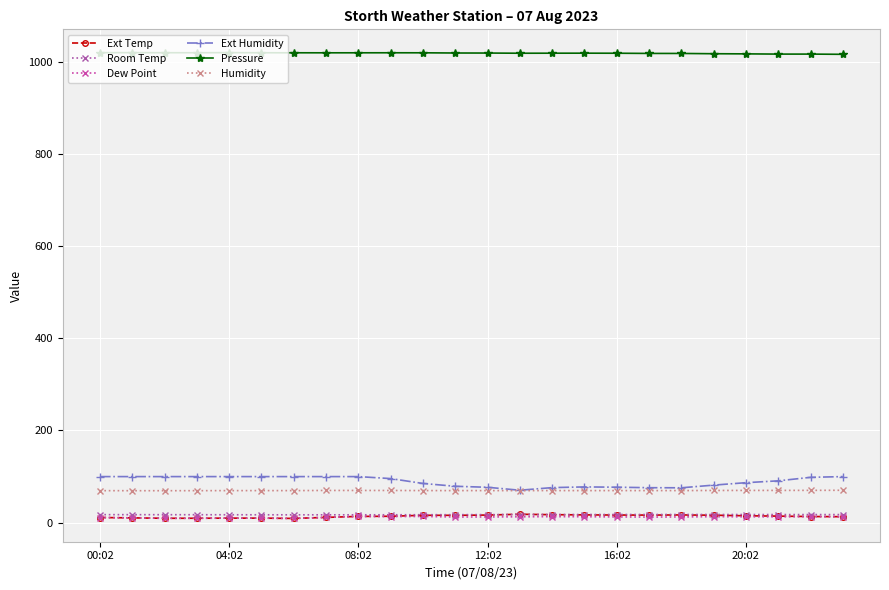

Reading left to right, list all the values displayed in this chart.

Ext Temp: 11.1	10.3	9.4	9.5	9.8	9.8	9.1	11.4	13.5	13.8	15.9	15.9	16.4	18.2	17.2	16.8	16.5	16.4	16.7	16.1	14.9	14.1	13.2	12.9
Room Temp: 17.3	17.3	17.2	17.1	17.1	17.0	16.9	16.9	17.0	17.0	17.2	17.2	17.4	17.5	17.5	17.6	17.6	17.6	17.6	17.6	17.5	17.5	17.5	17.4
Dew Point: 11.1	10.3	9.4	9.5	9.7	9.7	9.1	11.4	13.5	13.1	13.4	12.2	12.3	12.7	13.0	12.8	12.4	12.1	12.4	12.9	12.7	12.6	13.0	12.9
Ext Humidity: 99.9	99.9	99.9	99.9	99.9	99.9	99.9	99.9	99.9	95.6	85.0	78.9	76.7	70.3	76.0	77.5	76.9	75.8	75.6	81.4	86.7	90.7	98.3	99.9
Pressure: 1019.9	1020.0	1019.8	1019.8	1020.0	1019.7	1019.6	1019.6	1019.6	1019.7	1019.6	1019.2	1019.1	1018.7	1018.8	1018.8	1018.7	1018.2	1018.2	1017.6	1017.3	1016.8	1016.8	1016.3
Humidity: 69.4	69.3	69.3	69.3	69.5	69.5	69.5	69.8	69.8	69.8	69.6	69.5	69.5	69.4	69.6	69.5	69.5	69.5	69.5	69.8	69.9	69.9	70.0	70.2